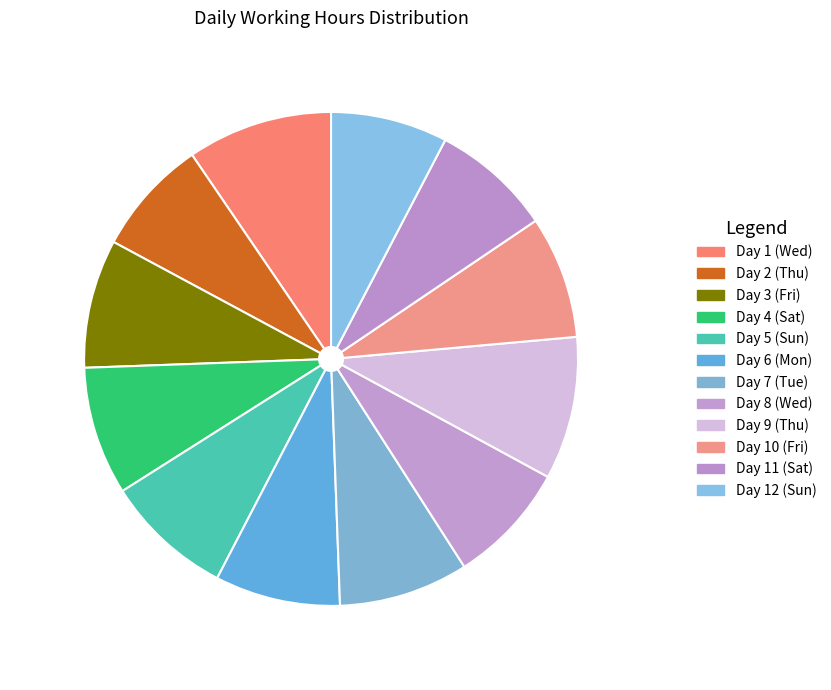

Does Day 1 (Wed) represent more than half of the total?

No